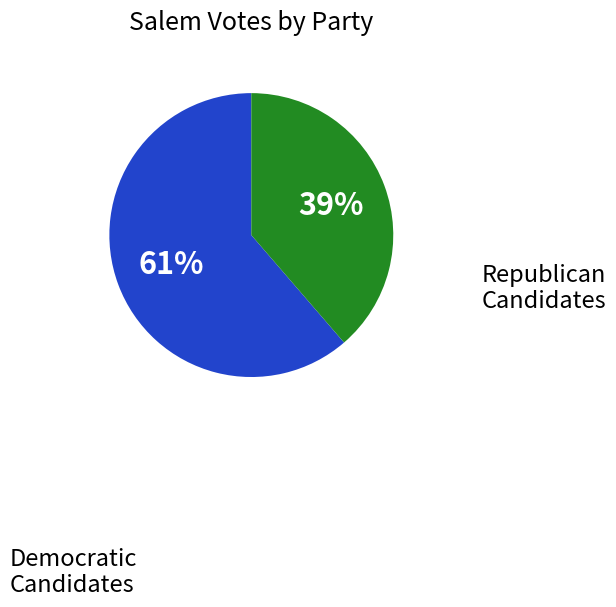

To the nearest percent, what is the average slice percentage?

50%